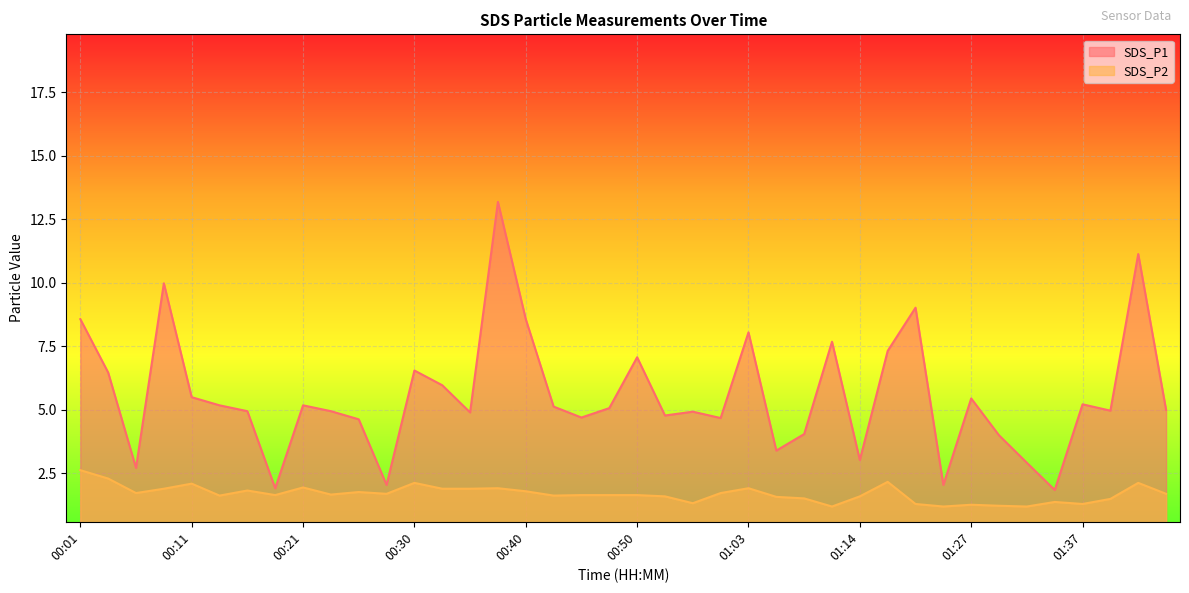

Reading left to right, extract all data points from this chart.

SDS_P1: 00:01=8.6	00:03=6.5	00:06=2.7	00:08=10.0	00:11=5.5	00:13=5.2	00:16=5.0	00:18=1.9	00:21=5.2	00:23=5.0	00:25=4.6	00:28=2.0	00:30=6.5	00:33=6.0	00:35=4.9	00:38=13.2	00:40=8.6	00:43=5.1	00:45=4.7	00:48=5.1	00:50=7.1	00:53=4.8	00:56=4.9	00:58=4.7	01:03=8.1	01:06=3.4	01:09=4.0	01:11=7.7	01:14=3.0	01:16=7.3	01:21=9.0	01:24=2.0	01:27=5.5	01:29=4.0	01:32=2.9	01:34=1.9	01:37=5.2	01:39=5.0	01:42=11.1	01:48=5.0
SDS_P2: 00:01=2.6	00:03=2.3	00:06=1.7	00:08=1.9	00:11=2.1	00:13=1.6	00:16=1.8	00:18=1.6	00:21=1.9	00:23=1.7	00:25=1.8	00:28=1.7	00:30=2.1	00:33=1.9	00:35=1.9	00:38=1.9	00:40=1.8	00:43=1.6	00:45=1.6	00:48=1.6	00:50=1.6	00:53=1.6	00:56=1.3	00:58=1.7	01:03=1.9	01:06=1.6	01:09=1.5	01:11=1.2	01:14=1.6	01:16=2.2	01:21=1.3	01:24=1.2	01:27=1.3	01:29=1.2	01:32=1.2	01:34=1.4	01:37=1.3	01:39=1.5	01:42=2.1	01:48=1.7